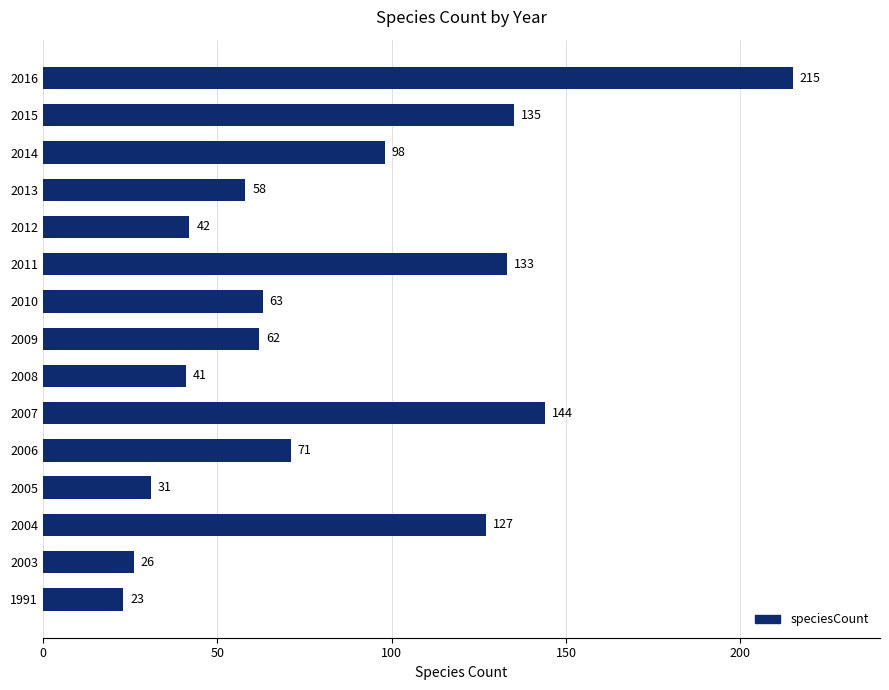

At which label is the value closest to 119?

2004